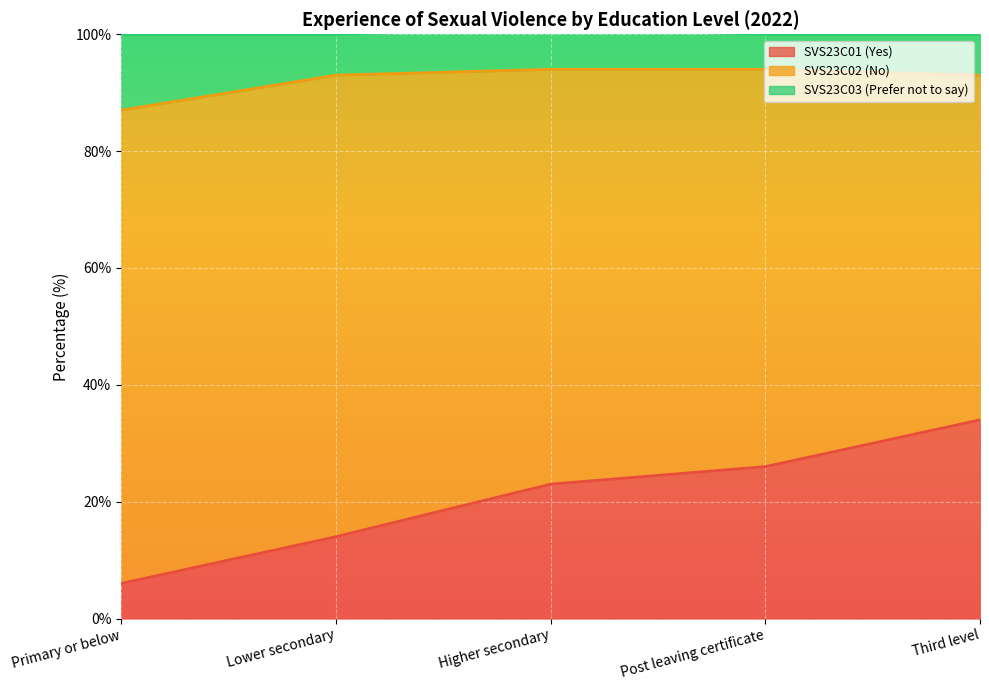

What is the total value across all series at Post leaving certificate?

100